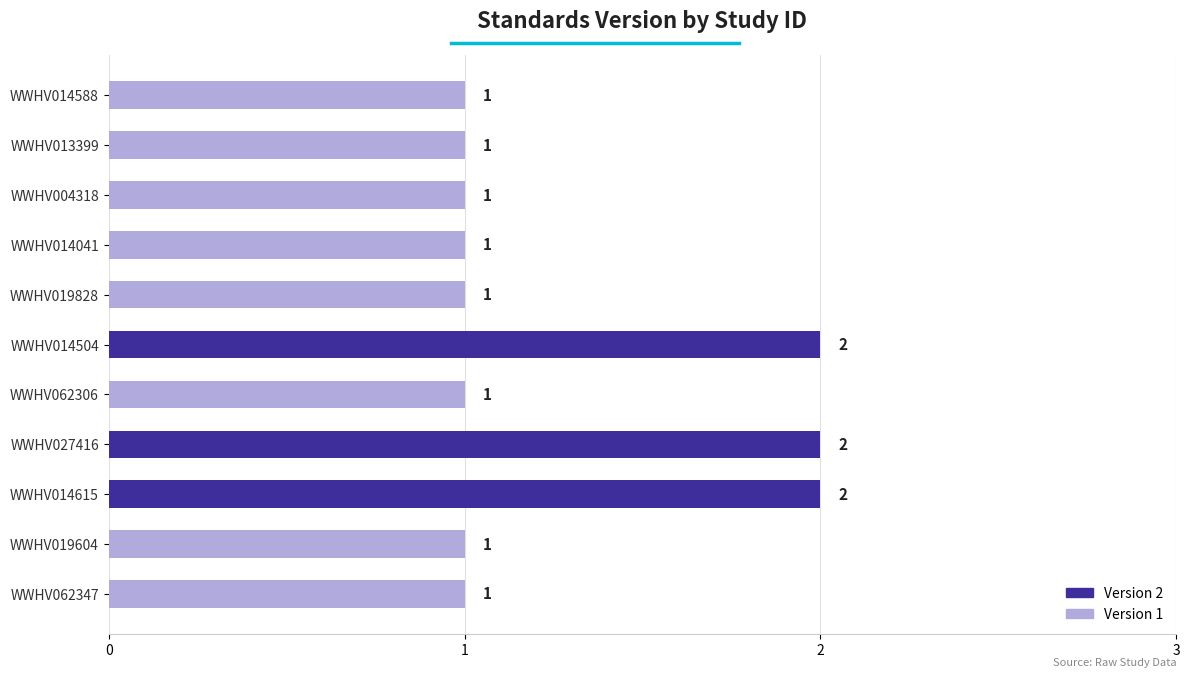

What is the ratio of the value at WWHV027416 to the value at WWHV062347?

2.0